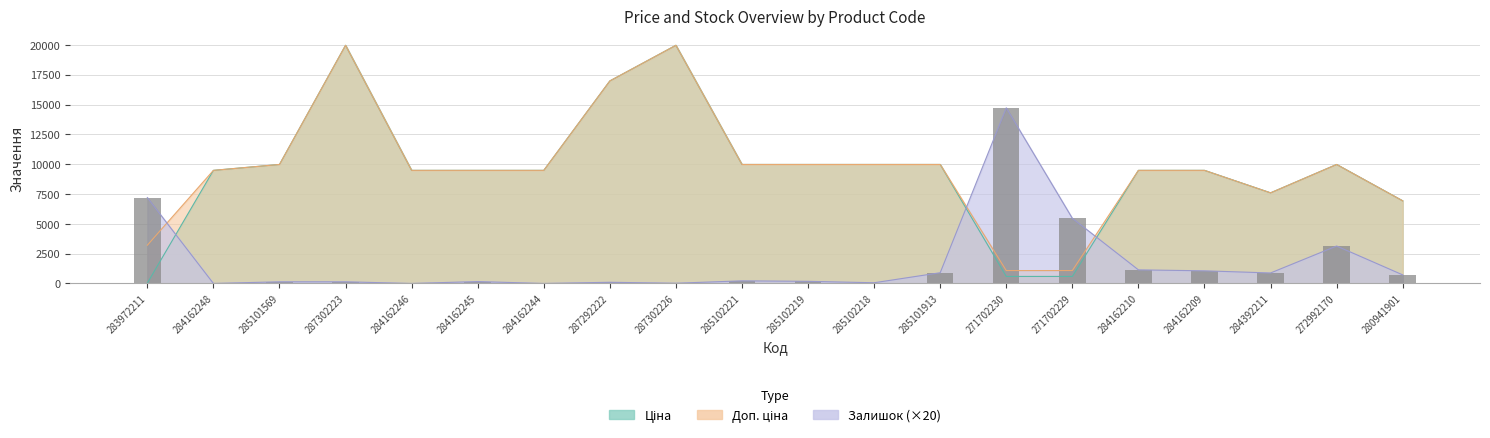

The value of Залишок at 285102221 is 220.0. True or false?

True